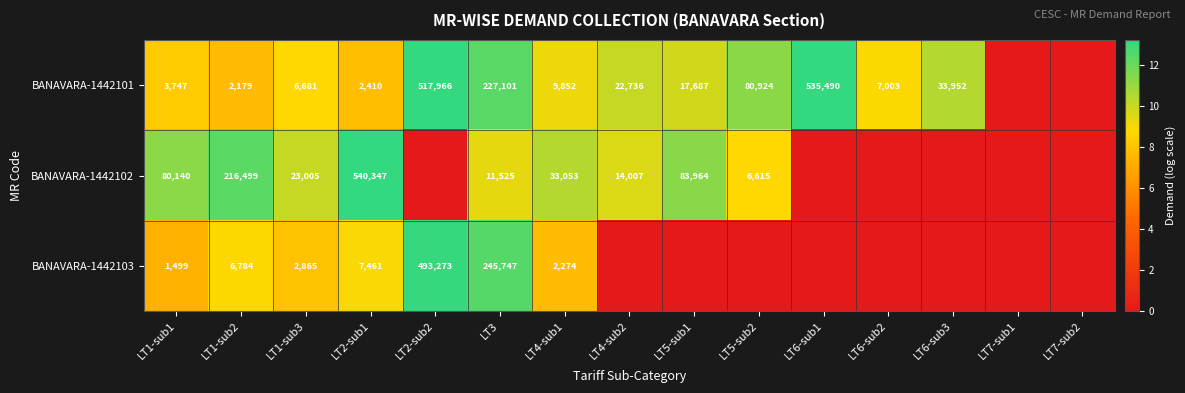

The BANAVARA-1442101 series shows 3619 at LT1-sub3. True or false?

False